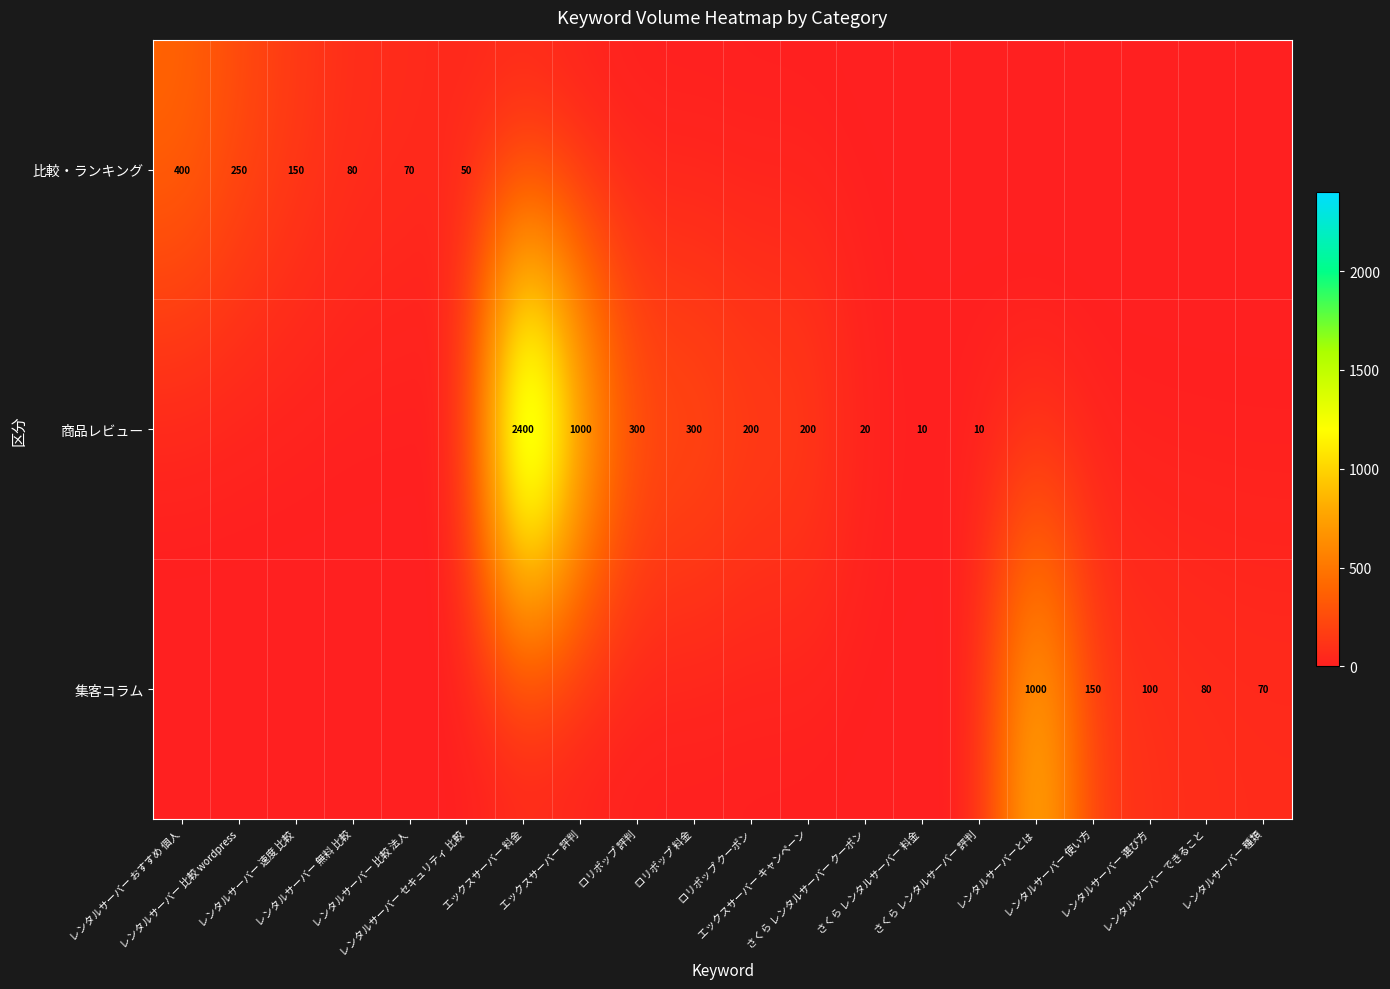

Which series changed the most between レンタルサーバー 使い方 and レンタルサーバー できること?

集客コラム